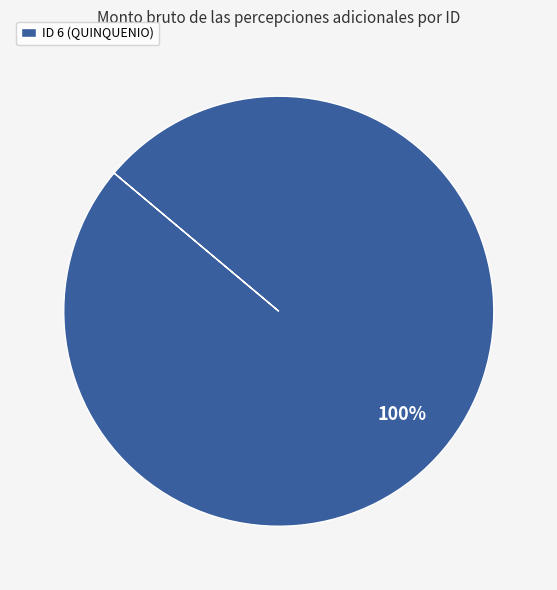

To the nearest percent, what percentage of the pie is ID 6 (QUINQUENIO)?

100%